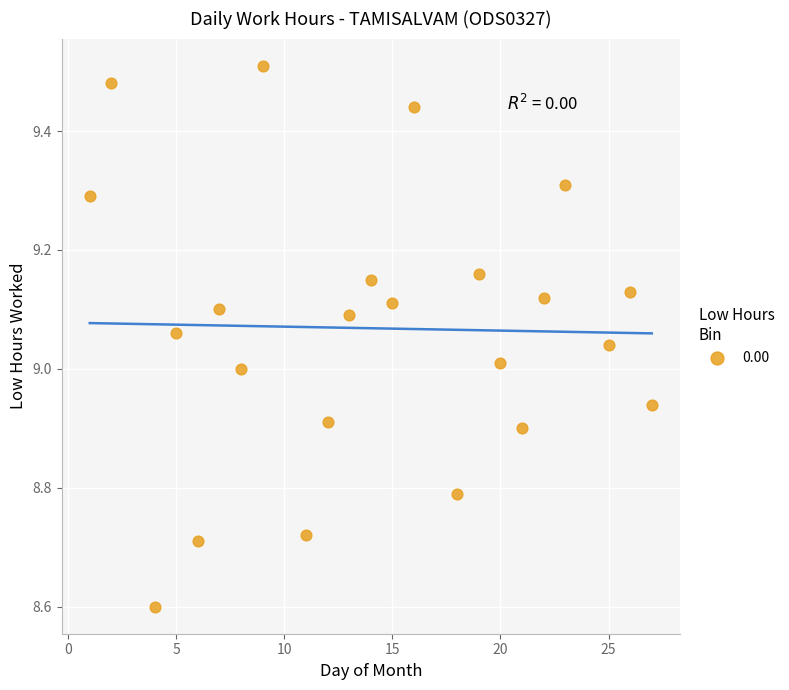

What is the range of X values (max minus min)?

26.0